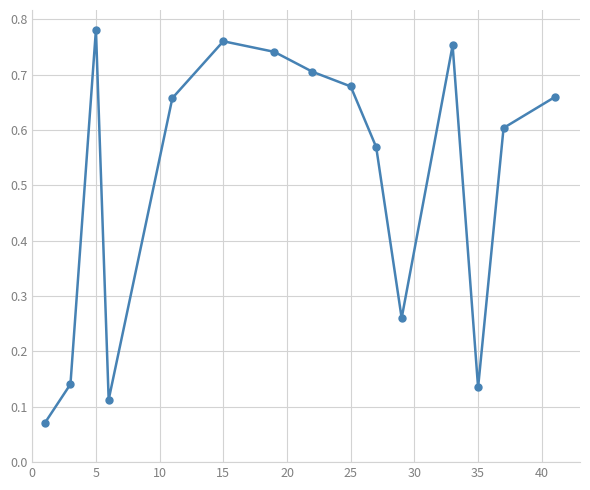

Count the number of categories in the chart.

15